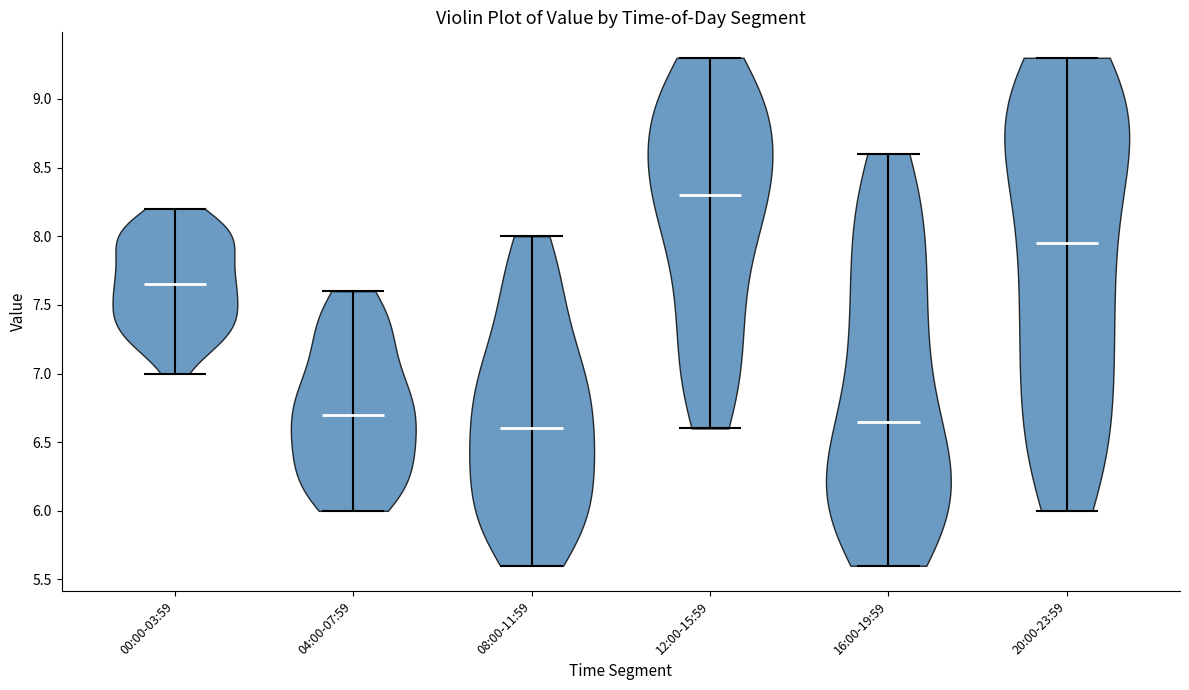

Reading left to right, read every violin against the y-axis: where its median line is, and the lowest and highest points it reaches. The values are not printed on the chart, so give them approximately, as read against the axis.

00:00-03:59: median line 7.65, lowest point 7.00, highest point 8.20
04:00-07:59: median line 6.70, lowest point 6.00, highest point 7.60
08:00-11:59: median line 6.60, lowest point 5.60, highest point 8.00
12:00-15:59: median line 8.30, lowest point 6.60, highest point 9.30
16:00-19:59: median line 6.65, lowest point 5.60, highest point 8.60
20:00-23:59: median line 7.95, lowest point 6.00, highest point 9.30